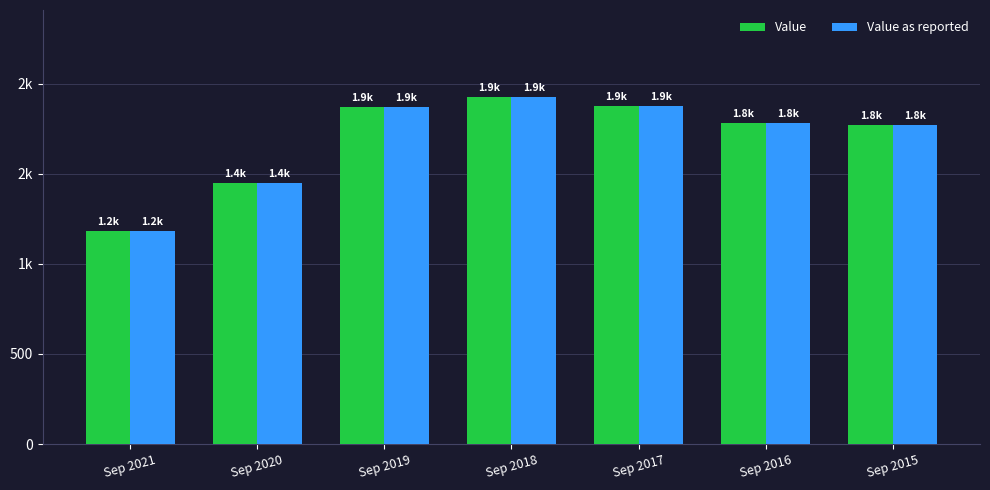

What is the difference between the maximum and second lowest values in the Value as reported series?

478.2